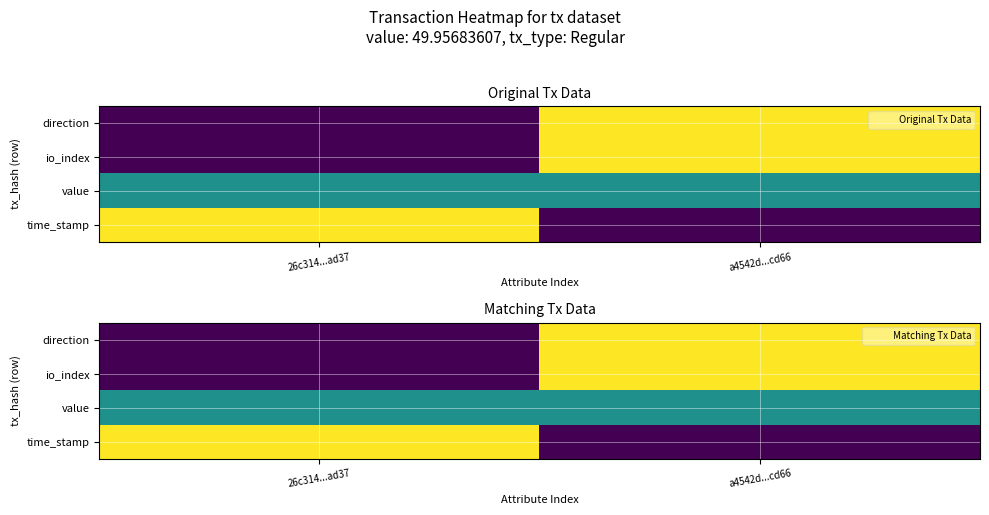

Is it true that direction equals 1.0 at a4542d...cd66?

True